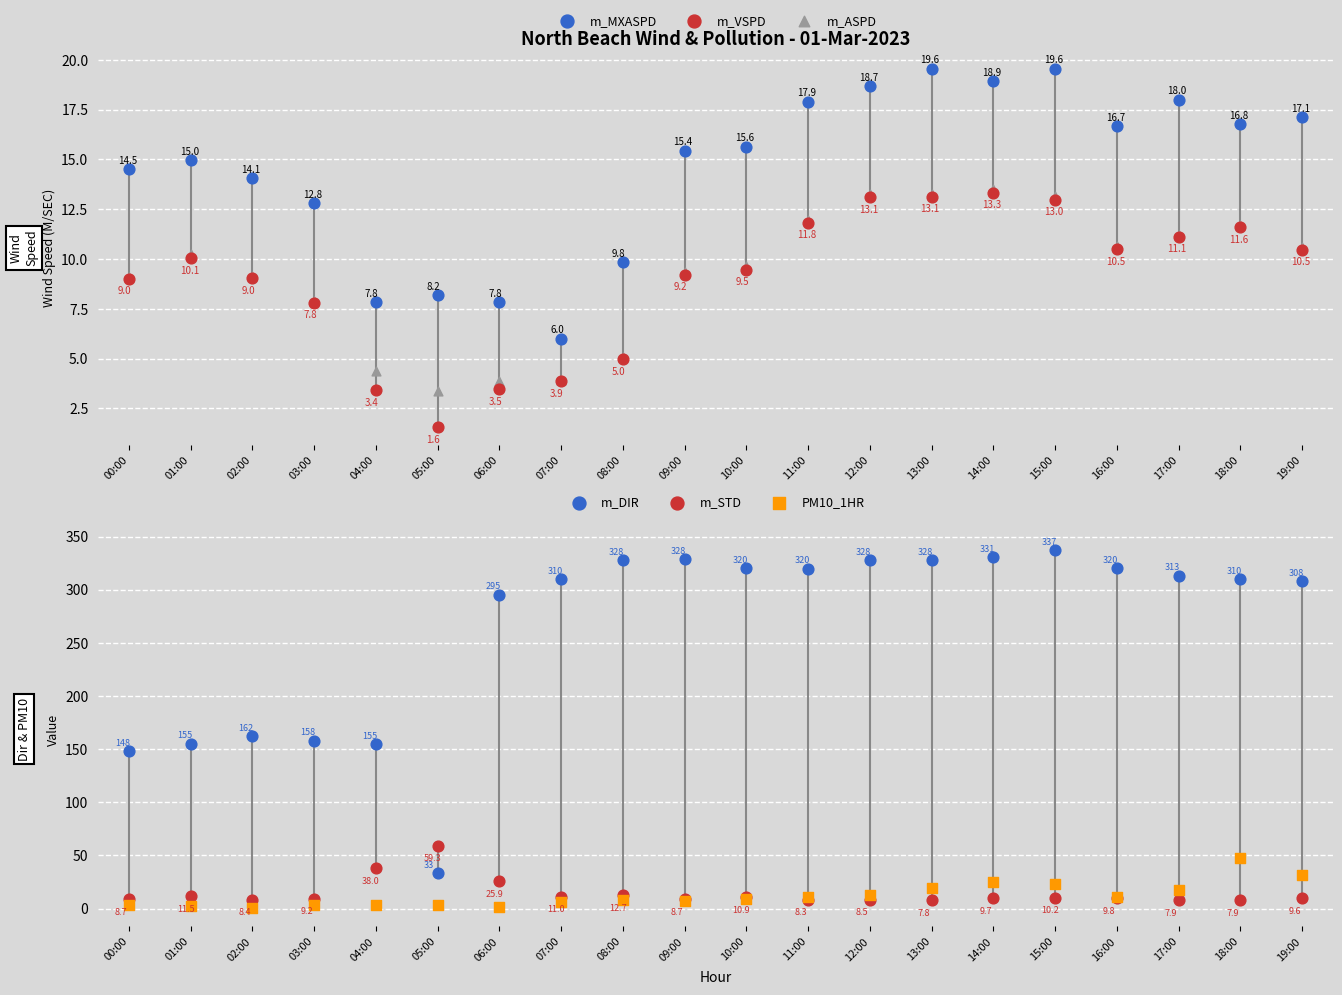

What are all the series names shown in the legend?

m_MXASPD, m_VSPD, m_ASPD, m_DIR, m_STD, PM10_1HR